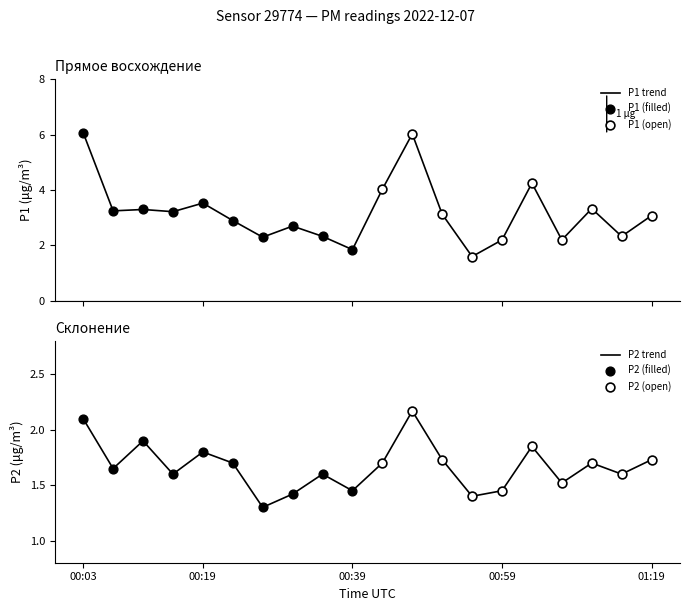

The P2 trend series shows 2.1 at 00:03. True or false?

True